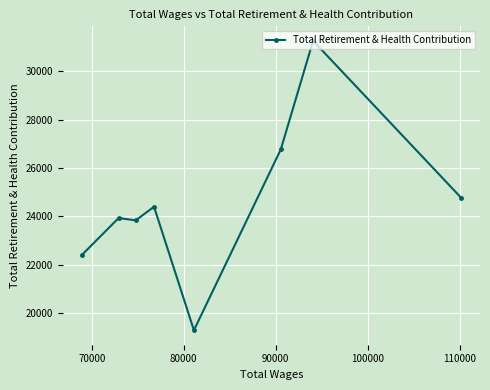

Reading right to left, extract all data points from this chart.

24768	31258	26762	19281	24392	23830	23923	22391